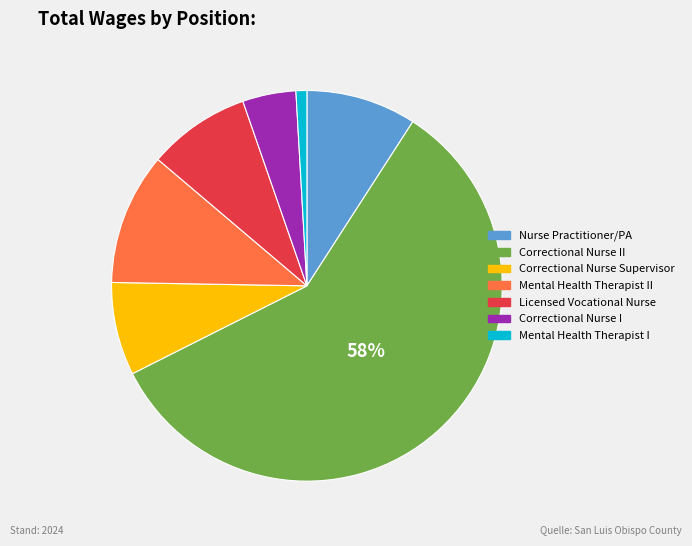

Is there a majority slice in this chart?

Yes